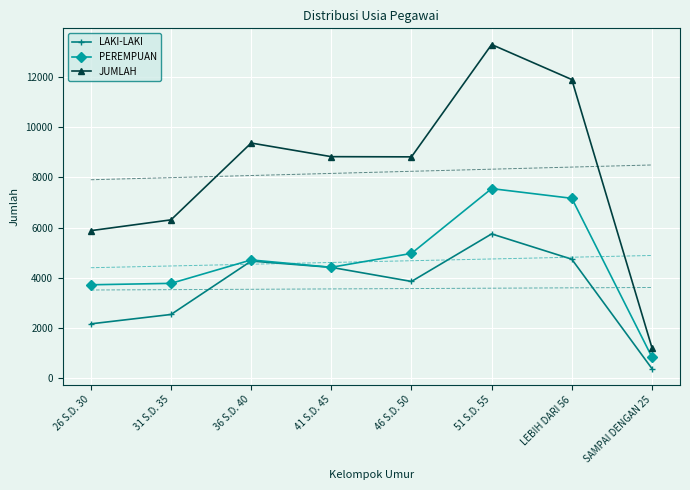

What is the sum of all JUMLAH values?

65609